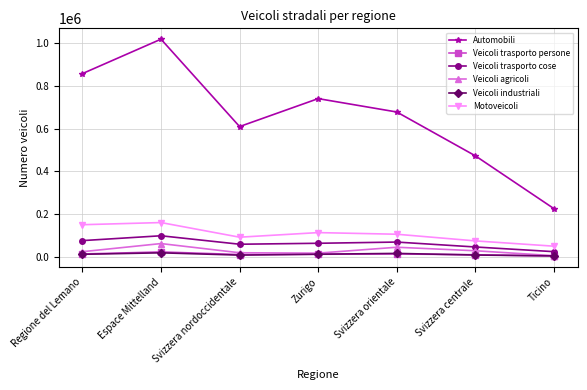

True or false: Veicoli trasporto cose and Motoveicoli intersect in this chart.

False